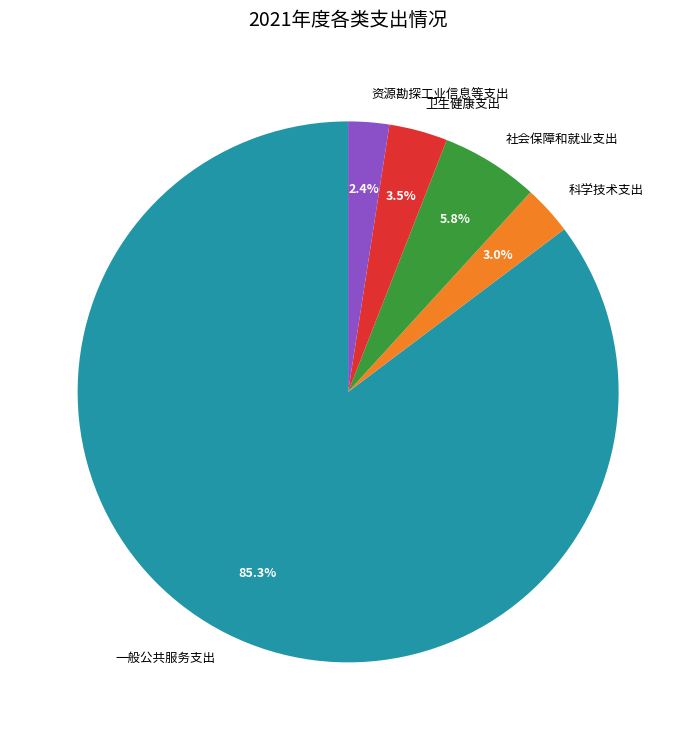

To the nearest percent, what portion does 科学技术支出 represent?

3%